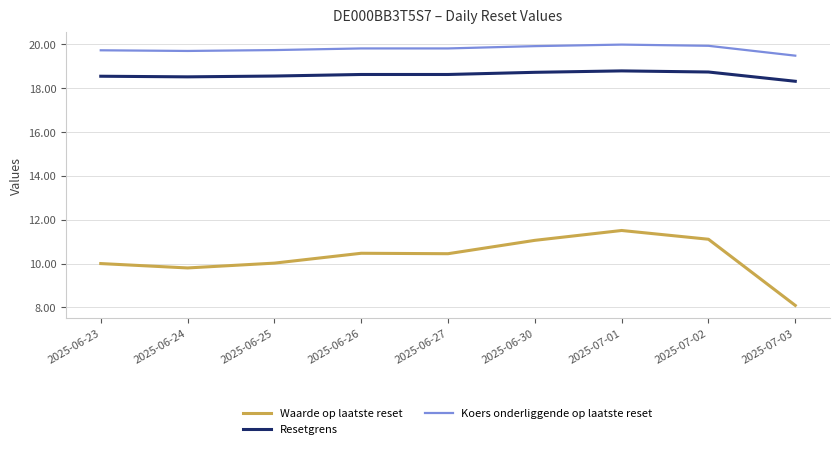

What is the difference between the Resetgrens values at 2025-07-03 and 2025-06-26?

0.3